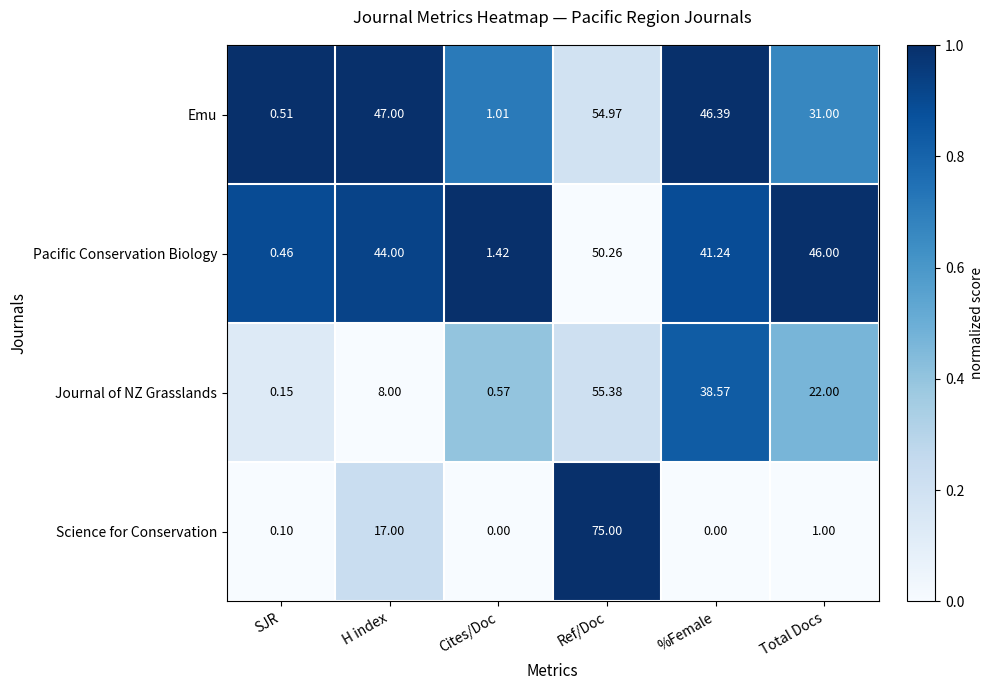

How many data points in Emu are above 46?

3